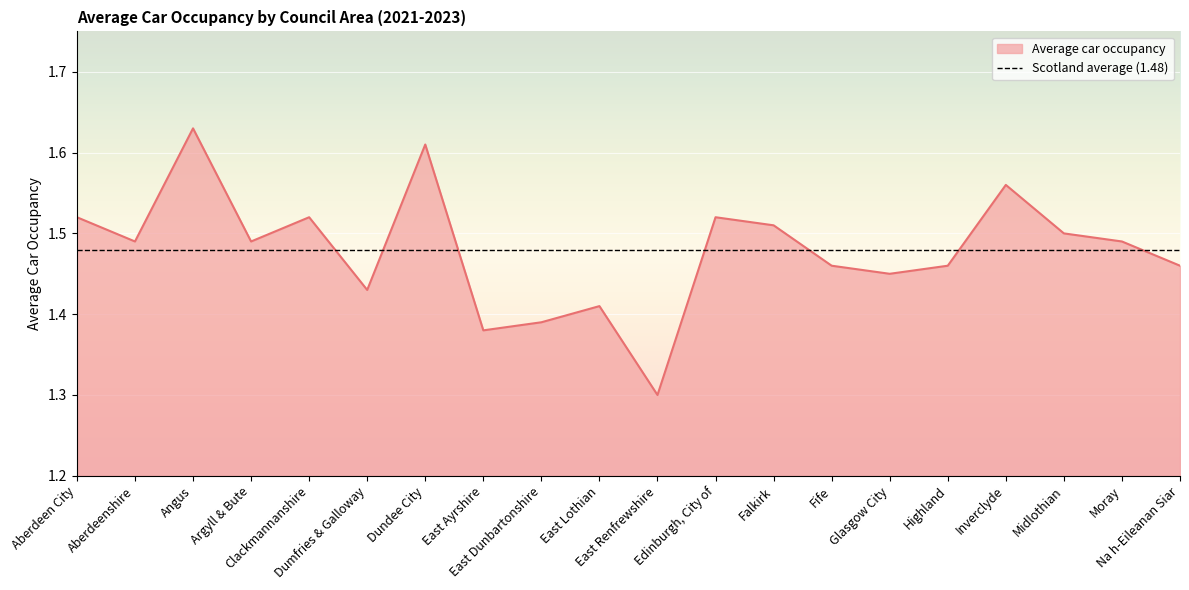

What is the difference between the second highest and minimum values?

0.3